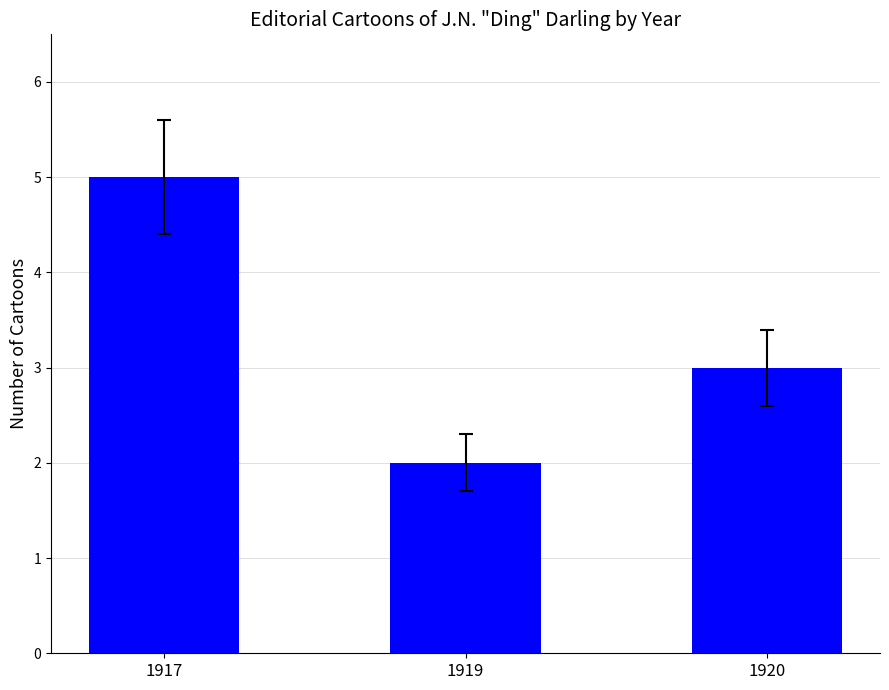

What is the value of the 1st bar from the left?

5